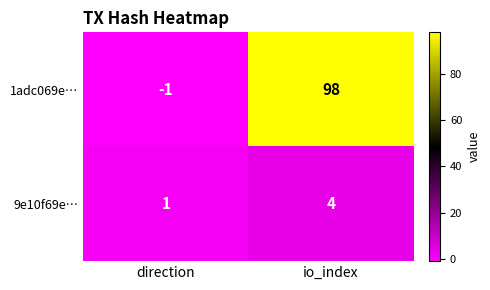

Where is 1adc069e… nearest to the value 48?

direction